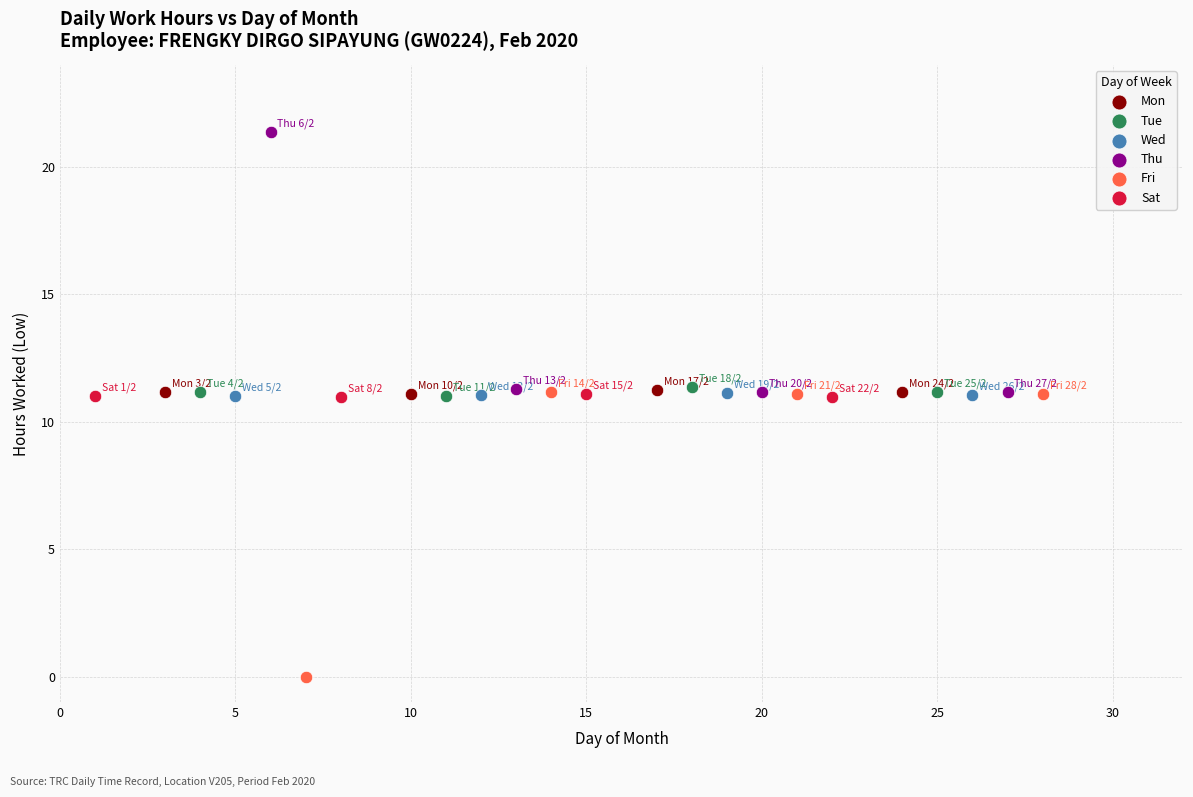

Which series reaches the maximum Y coordinate?

Thu